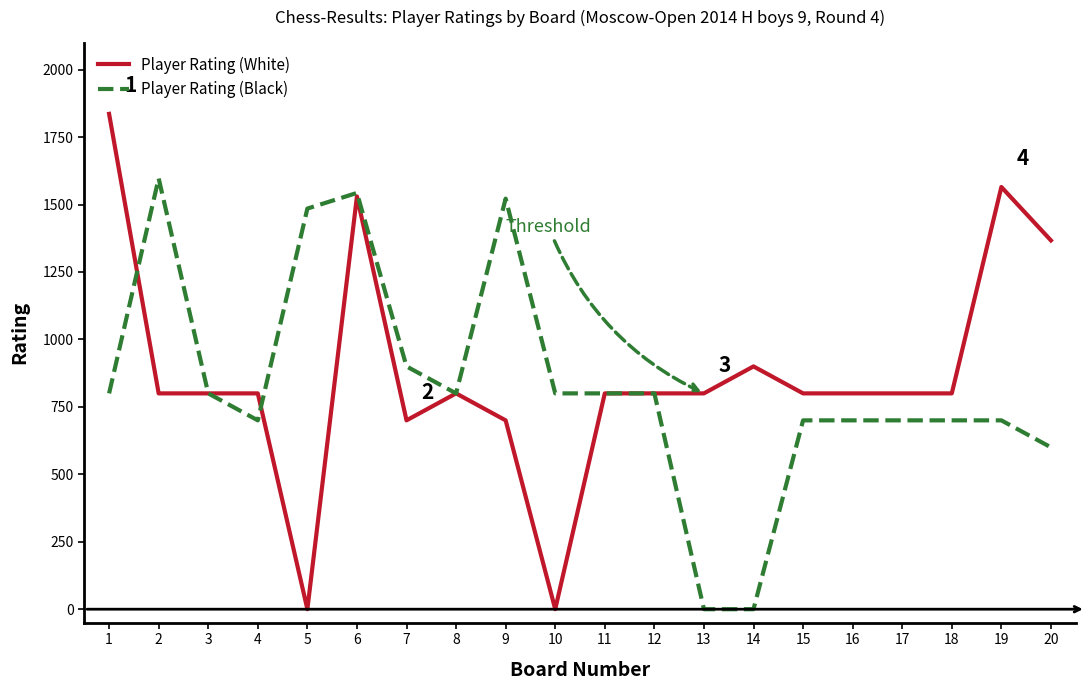

What is the maximum value for Player Rating (Black)?

1597